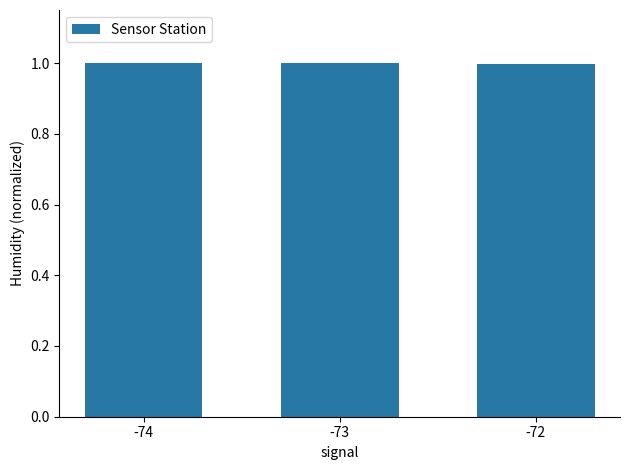

The chart shows a value of 1.0 at -73. True or false?

True